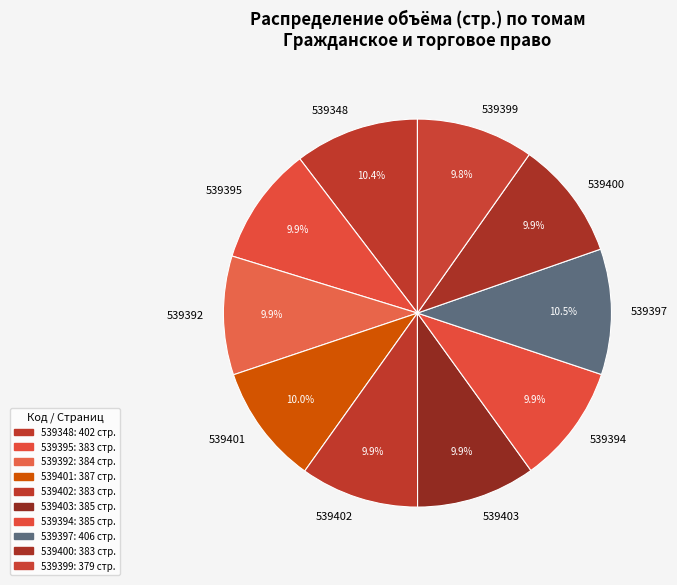

The 539402 slice represents 10% of the pie. True or false?

True